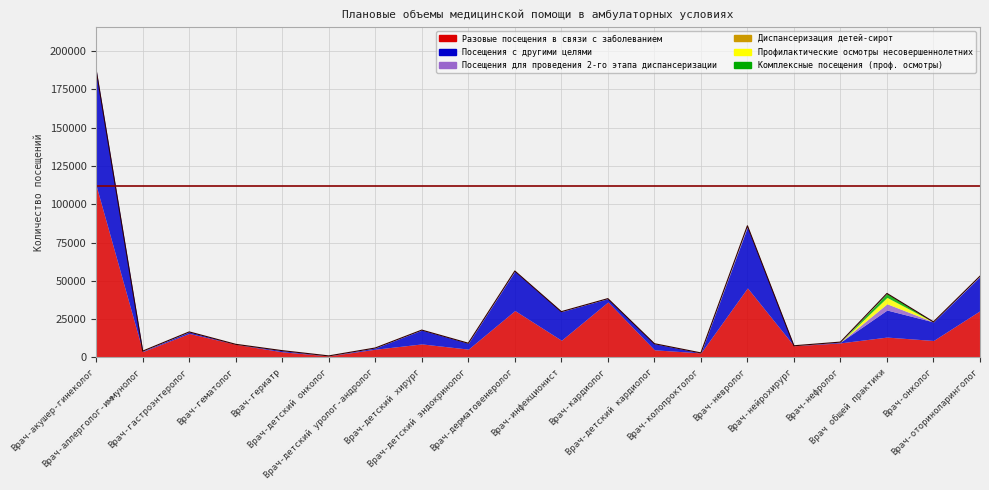

Reading left to right, list all the values displayed in this chart.

Разовые посещения в связи с заболеванием: 112062	3861	15686	8594	3710	1035	5402	8859	5461	30620	11249	36212	5008	2989	45395	7642	9543	13312	11101	30532
Посещения с другими целями: 75347	300	1000	0	751	0	793	9019	3842	25658	18648	2183	3990	0	39856	0	500	17651	12104	22318
Посещения для проведения 2-го этапа диспансеризации: 153	0	0	0	0	0	0	0	0	133	0	0	0	0	476	0	0	4076	0	205
Диспансеризация детей-сирот: 0	0	0	0	0	0	0	0	0	0	0	0	0	0	0	0	0	0	0	0
Профилактические осмотры несовершеннолетних: 0	0	0	0	0	0	0	0	0	0	0	0	0	0	200	0	0	4167	0	0
Комплексные посещения (проф. осмотры): 0	0	0	0	0	0	0	0	0	0	0	0	0	0	0	0	0	2577	0	0